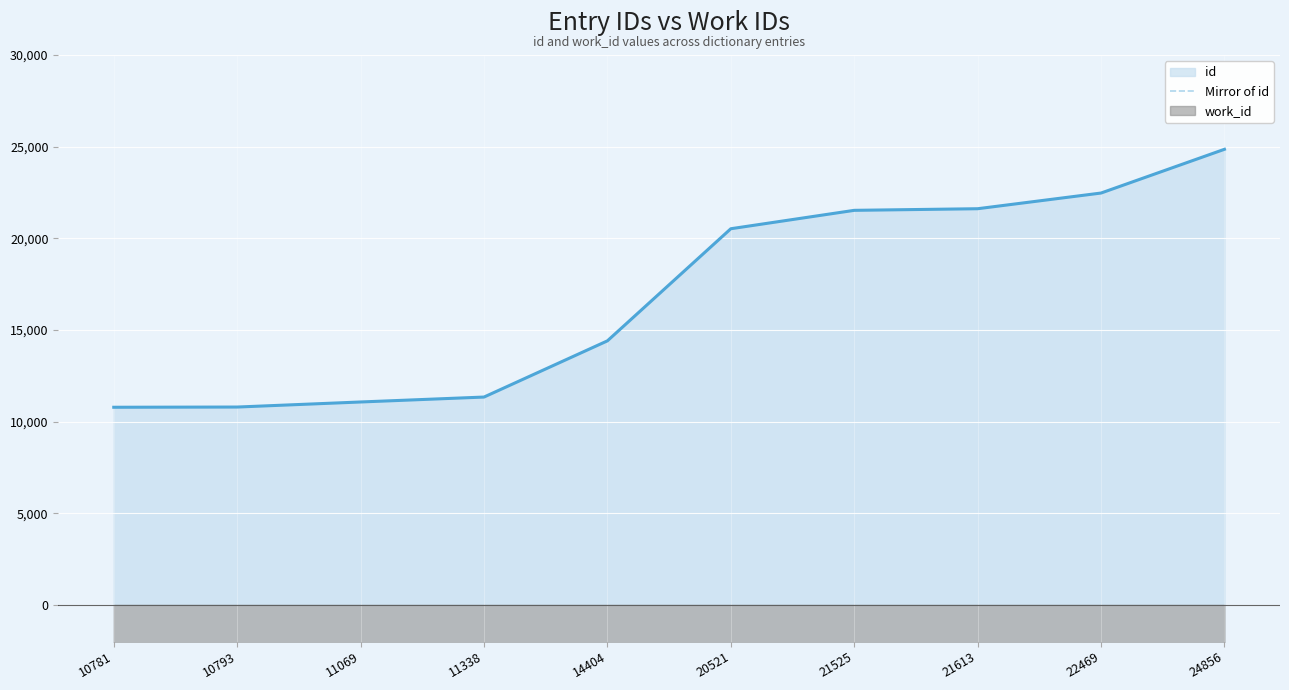

The value of id at 10781 is 14310. True or false?

False